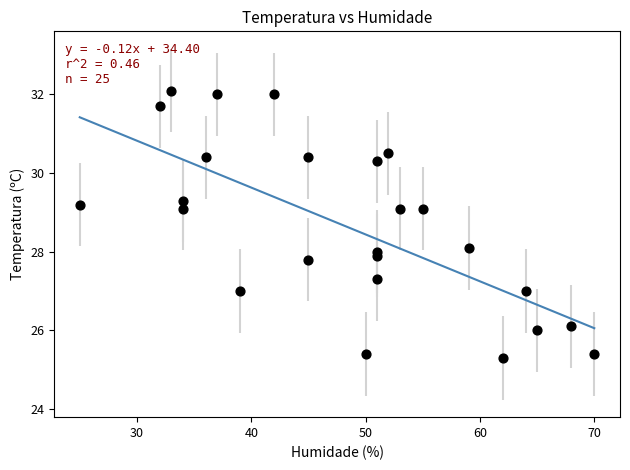

What is the range of Y values (max minus min)?

6.8